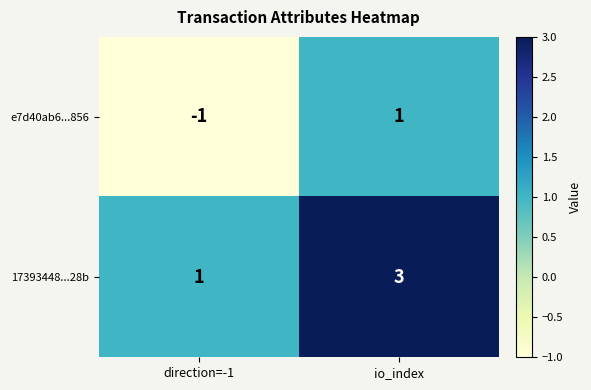

The value of 17393448...28b at direction=-1 is 1. True or false?

True